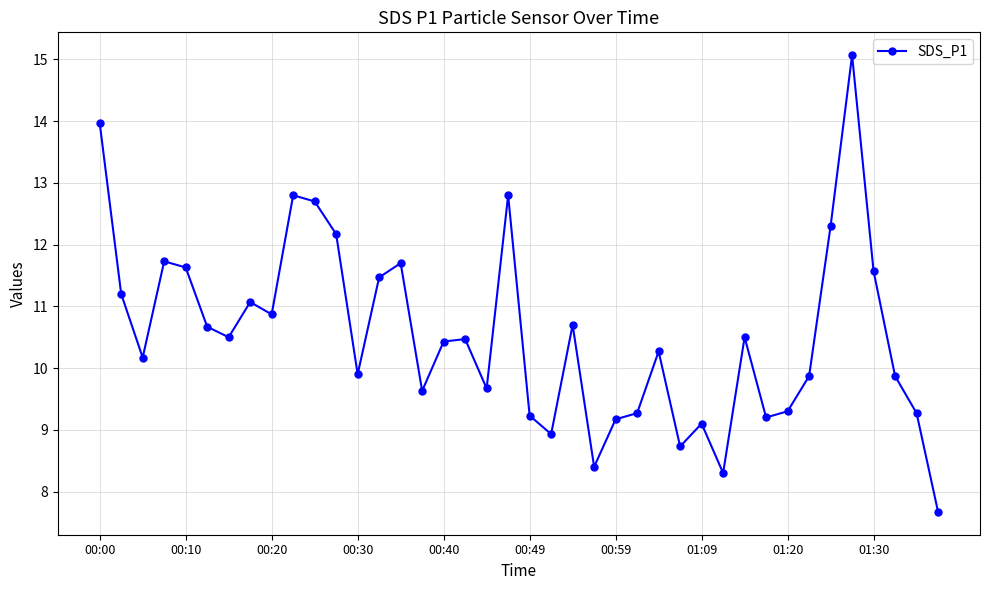

What is the value of the 40th point from the left?

7.7